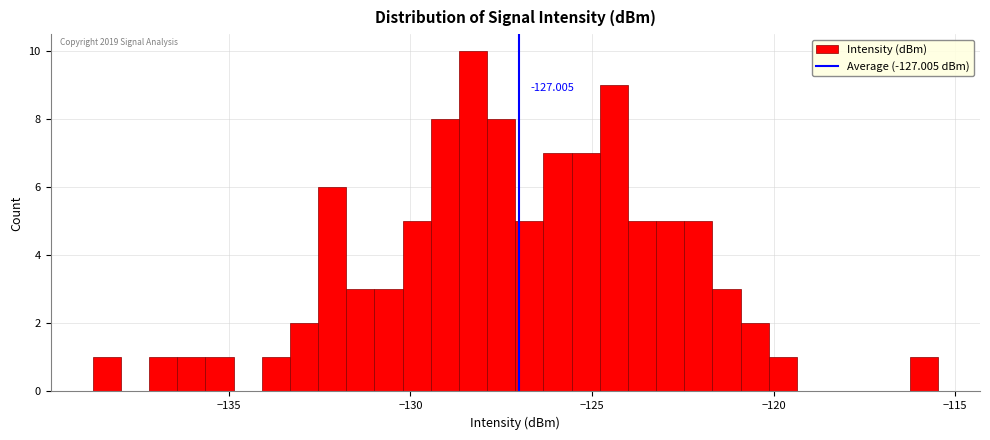

Around what value on the x-axis is the tallest bar? Give the approximate position of its centre, as read against the axis.

-128.5